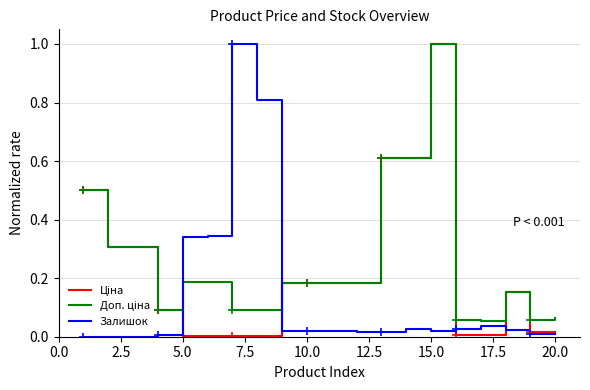

What is the maximum value shown in the chart?

1.0